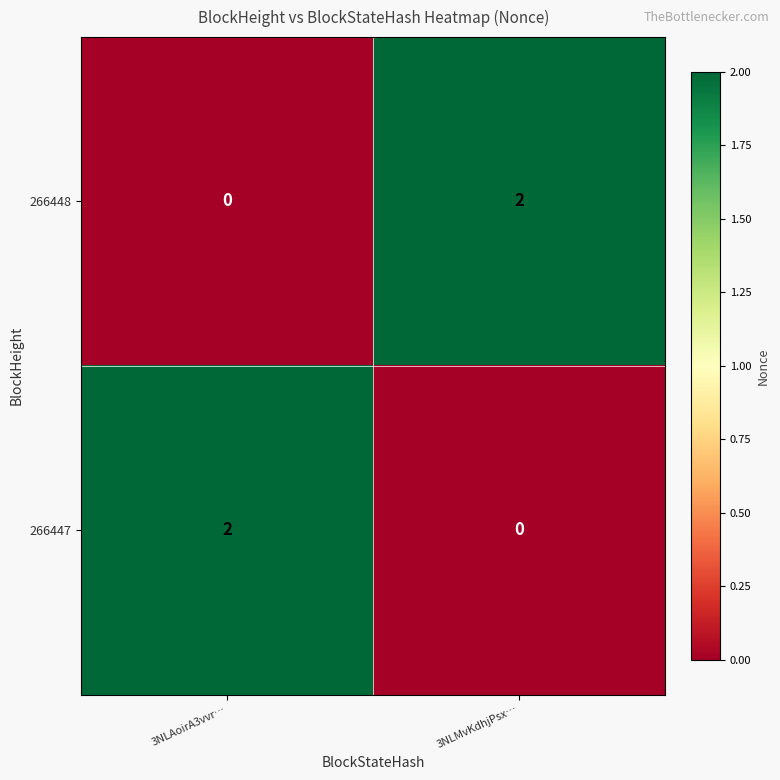

How many data points does each series have?

2